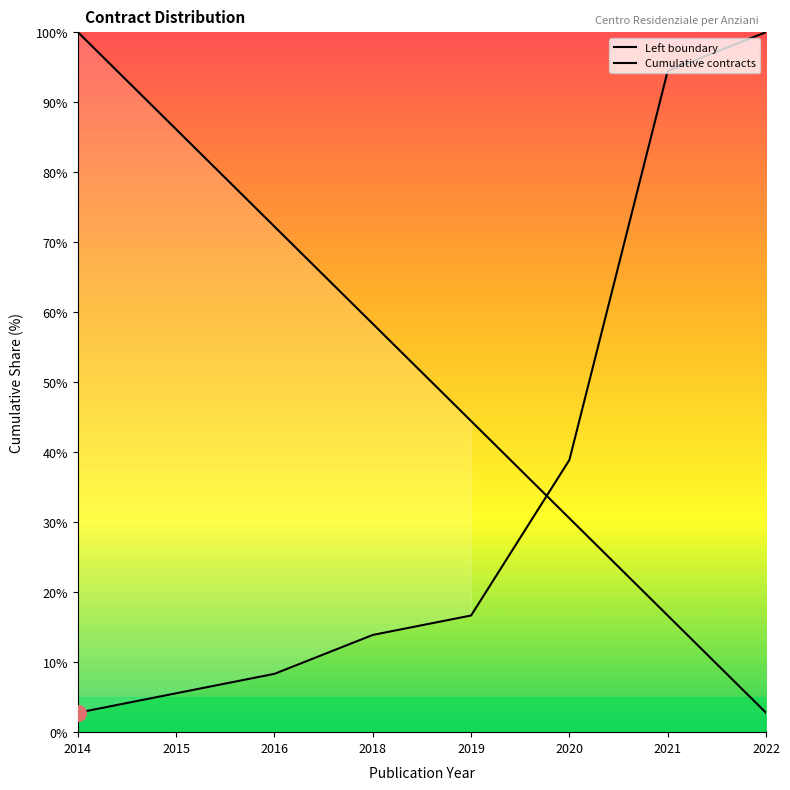

What are all the series names shown in the legend?

Left boundary, Cumulative contracts